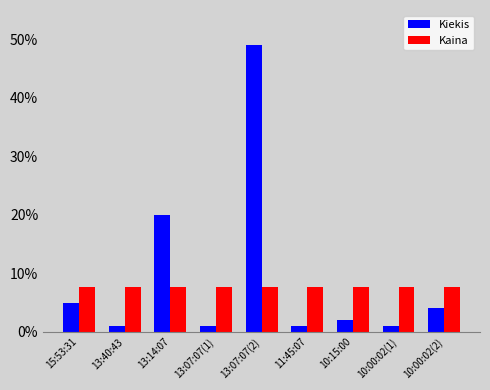

What is the sum of the Kaina values at 10:15:00 and 11:45:07?

15.4